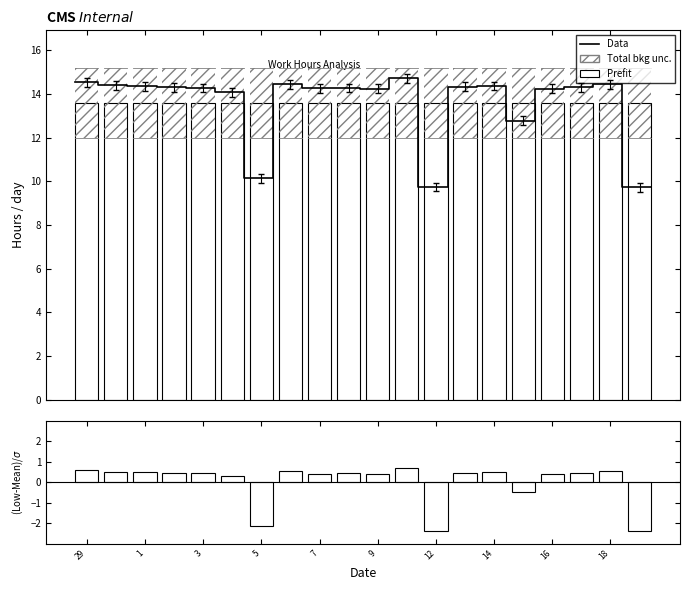

What is the label of the 2nd bar from the left?

30